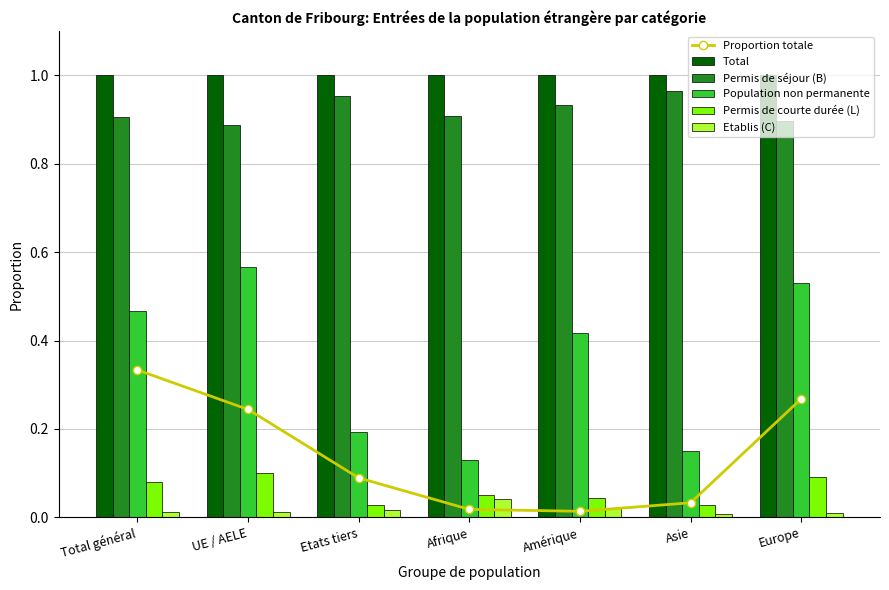

Reading left to right, extract all data points from this chart.

Proportion totale: Total général=0.3	UE / AELE=0.2	Etats tiers=0.1	Afrique=0.0	Amérique=0.0	Asie=0.0	Europe=0.3
Total: Total général=1.0	UE / AELE=1.0	Etats tiers=1.0	Afrique=1.0	Amérique=1.0	Asie=1.0	Europe=1.0
Permis de séjour (B): Total général=0.9	UE / AELE=0.9	Etats tiers=1.0	Afrique=0.9	Amérique=0.9	Asie=1.0	Europe=0.9
Population non permanente: Total général=0.5	UE / AELE=0.6	Etats tiers=0.2	Afrique=0.1	Amérique=0.4	Asie=0.2	Europe=0.5
Permis de courte durée (L): Total général=0.1	UE / AELE=0.1	Etats tiers=0.0	Afrique=0.1	Amérique=0.0	Asie=0.0	Europe=0.1
Etablis (C): Total général=0.0	UE / AELE=0.0	Etats tiers=0.0	Afrique=0.0	Amérique=0.0	Asie=0.0	Europe=0.0